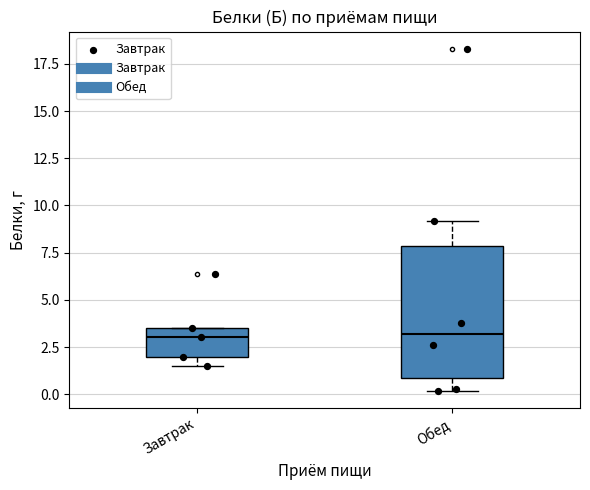

Reading left to right, read every box against the y-axis: the position of its median line, the range the box covers, and the ends of its whiskers. The values are not printed on the chart, so give them approximately, as read against the axis.

Завтрак: median 3.0, box 2.0 to 3.5, whiskers 1.5 to 3.5
Обед: median 3.0, box 1.0 to 8.0, whiskers 0.0 to 9.0